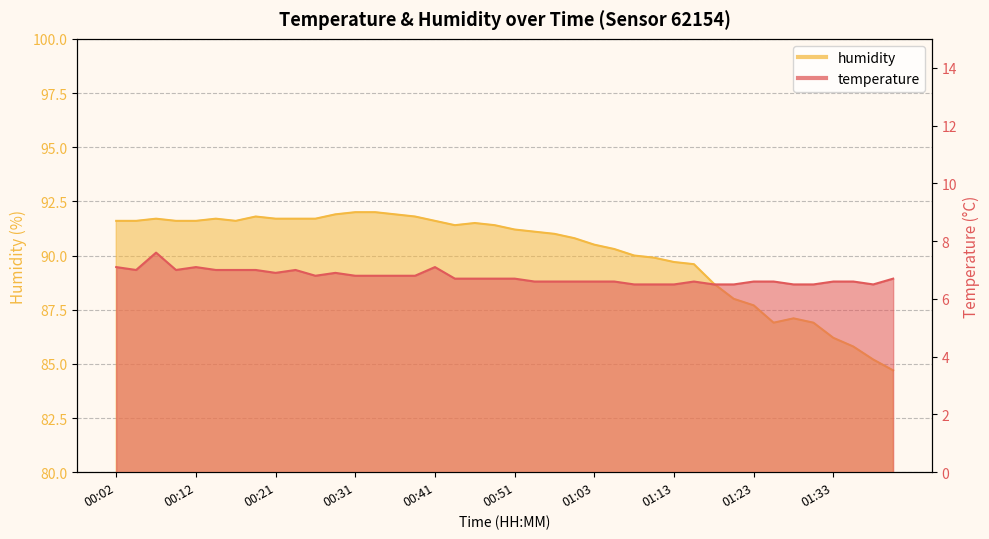

How many lines are shown in the chart?

2